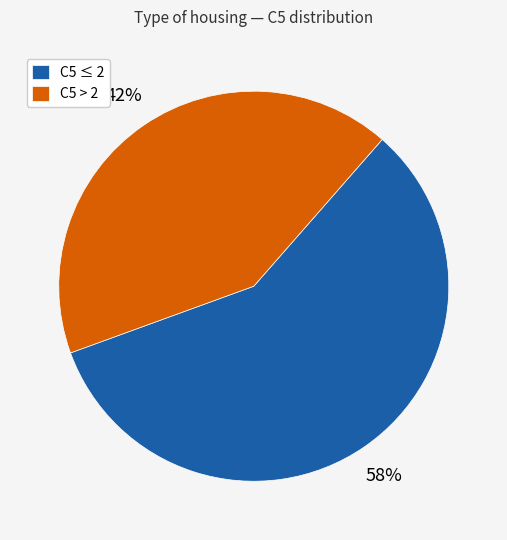

Which has a higher value, C5 > 2 or C5 ≤ 2?

C5 ≤ 2